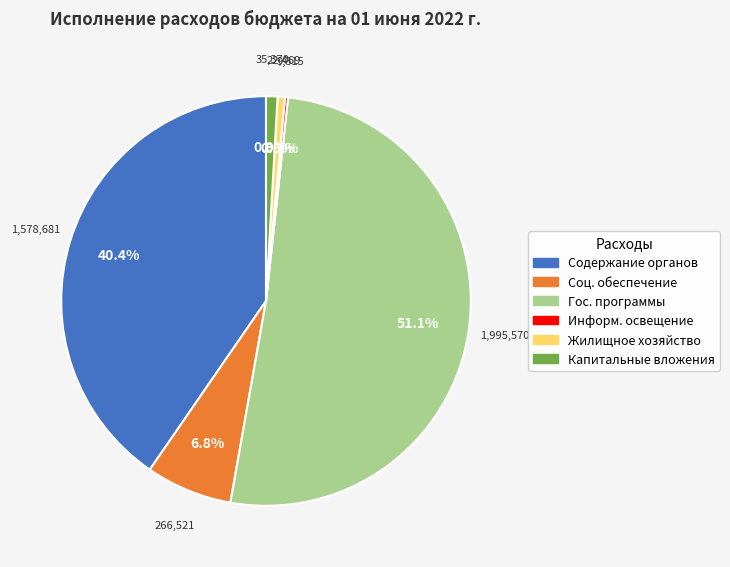

Is there a majority slice in this chart?

Yes